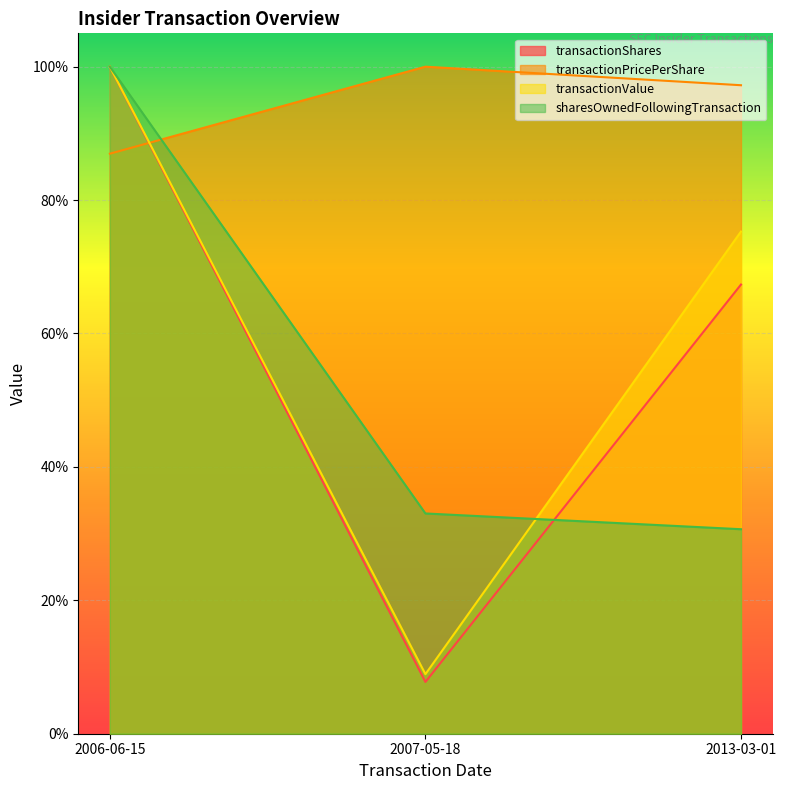

At which category is the sum across all series the highest?

2006-06-15